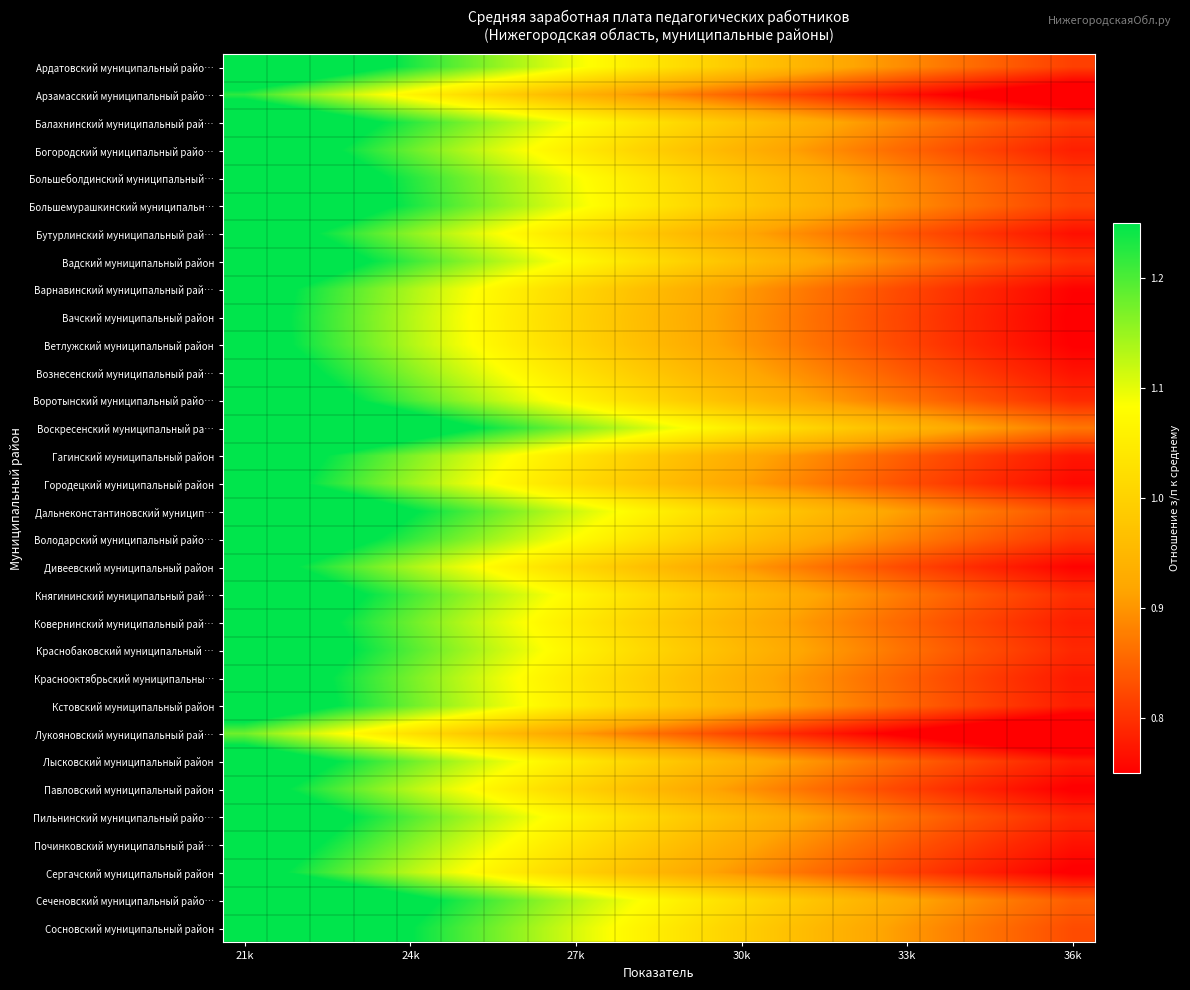

Rank the series by their maximum value, from highest to lowest.

Воскресенский муниципальный ра…, Сеченовский муниципальный райо…, Дальнеконстантиновский муницип…, Сосновский муниципальный район, Большемурашкинский муниципальн…, Ардатовский муниципальный райо…, Большеболдинский муниципальный…, Балахнинский муниципальный рай…, Володарский муниципальный райо…, Вадский муниципальный район, Княгининский муниципальный рай…, Воротынский муниципальный райо…, Краснобаковский муниципальный …, Пильнинский муниципальный райо…, Богородский муниципальный райо…, Ковернинский муниципальный рай…, Кстовский муниципальный район, Лысковский муниципальный район, Краснооктябрьский муниципальны…, Гагинский муниципальный район, Вознесенский муниципальный рай…, Починковский муниципальный рай…, Бутурлинский муниципальный рай…, Городецкий муниципальный район, Дивеевский муниципальный район, Варнавинский муниципальный рай…, Ветлужский муниципальный район, Вачский муниципальный район, Павловский муниципальный район, Сергачский муниципальный район, Арзамасский муниципальный райо…, Лукояновский муниципальный рай…